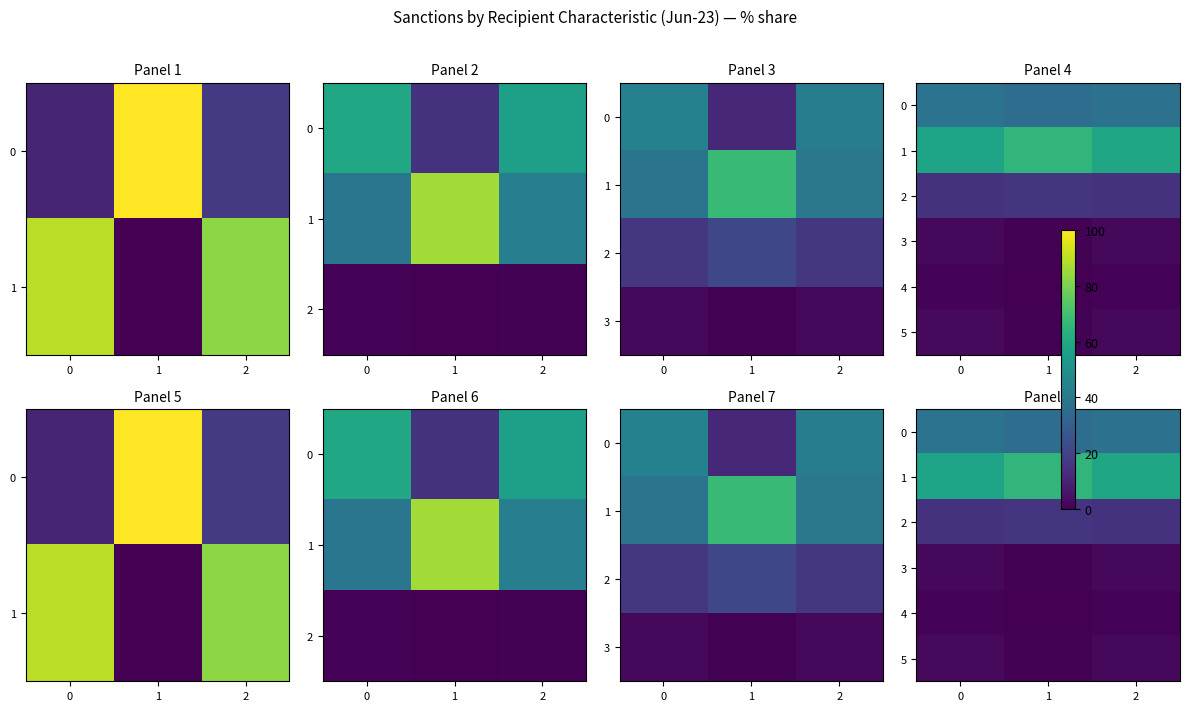

At which category is the sum across all series the highest?

1